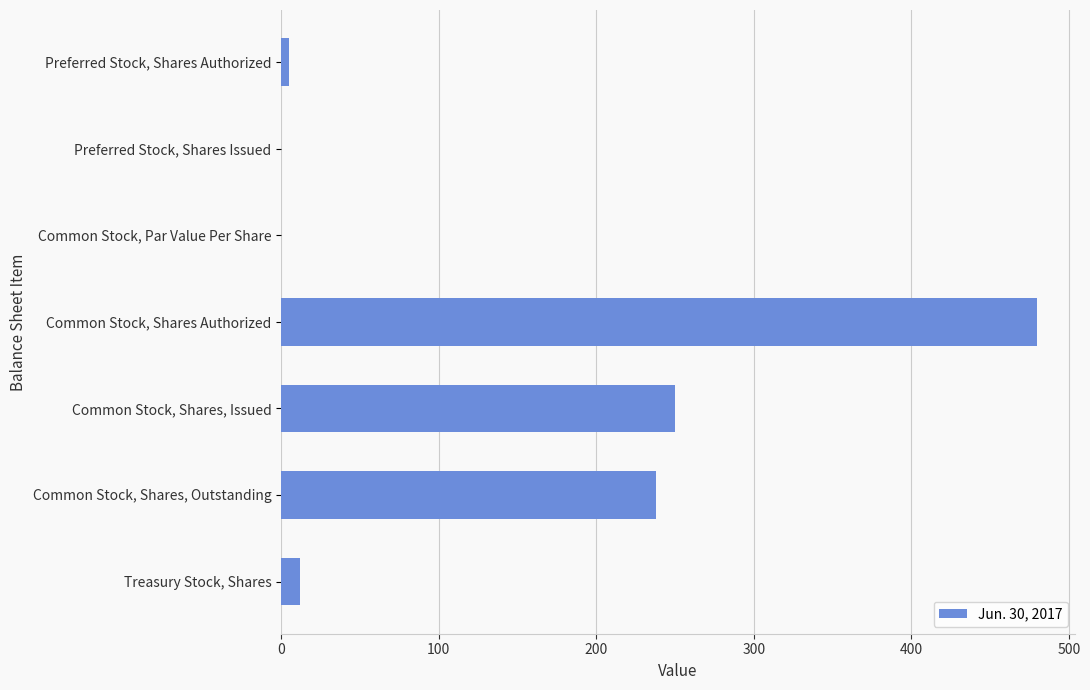

What is the sum of all values?

985.2